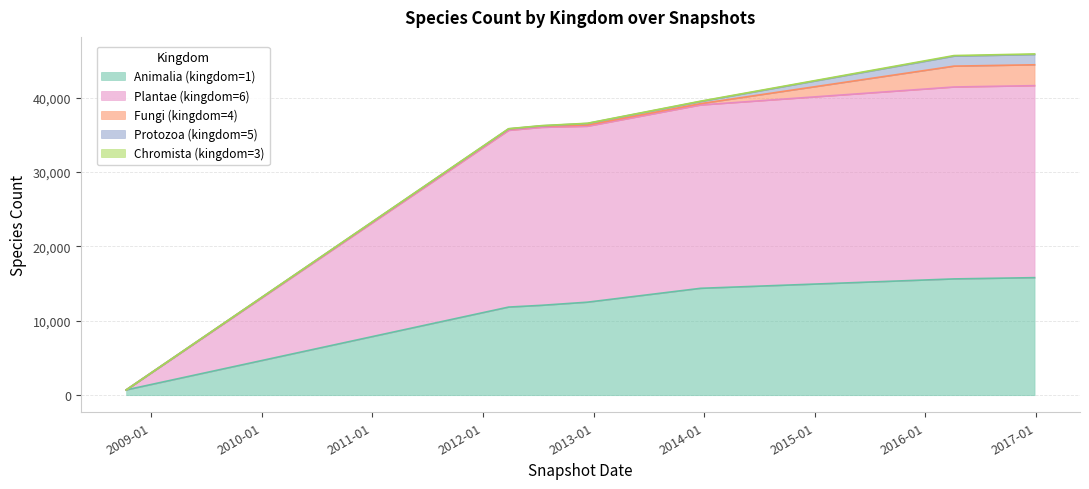

Does the chart display data point markers on the line(s)?

No